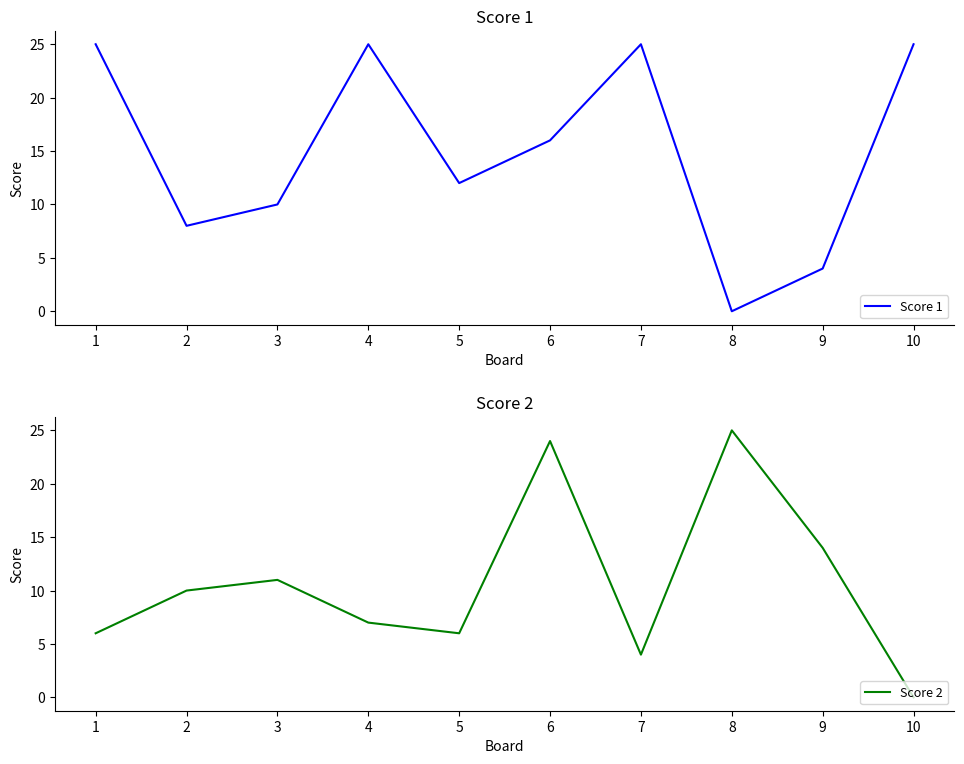

Reading right to left, transcribe all the data shown in this chart.

Score 1: 10=25	9=4	8=0	7=25	6=16	5=12	4=25	3=10	2=8	1=25
Score 2: 10=0	9=14	8=25	7=4	6=24	5=6	4=7	3=11	2=10	1=6